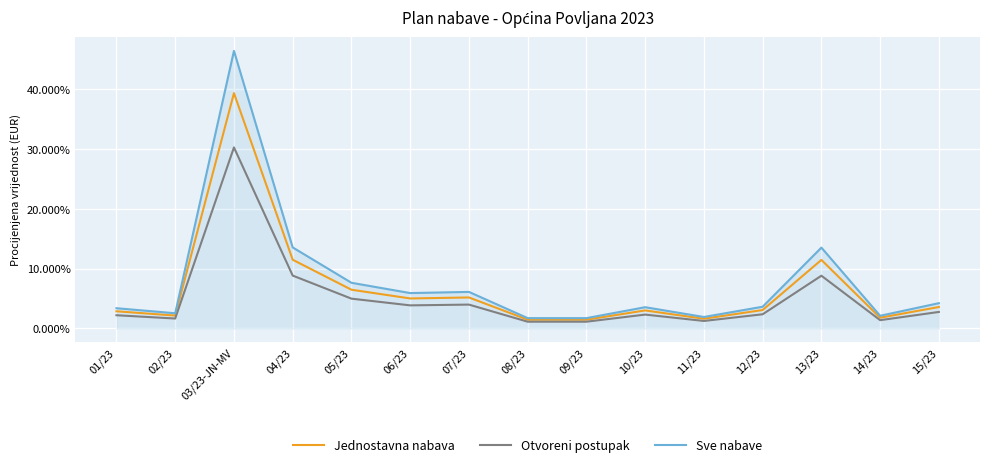

Is this an area chart (filled region under the line)?

No